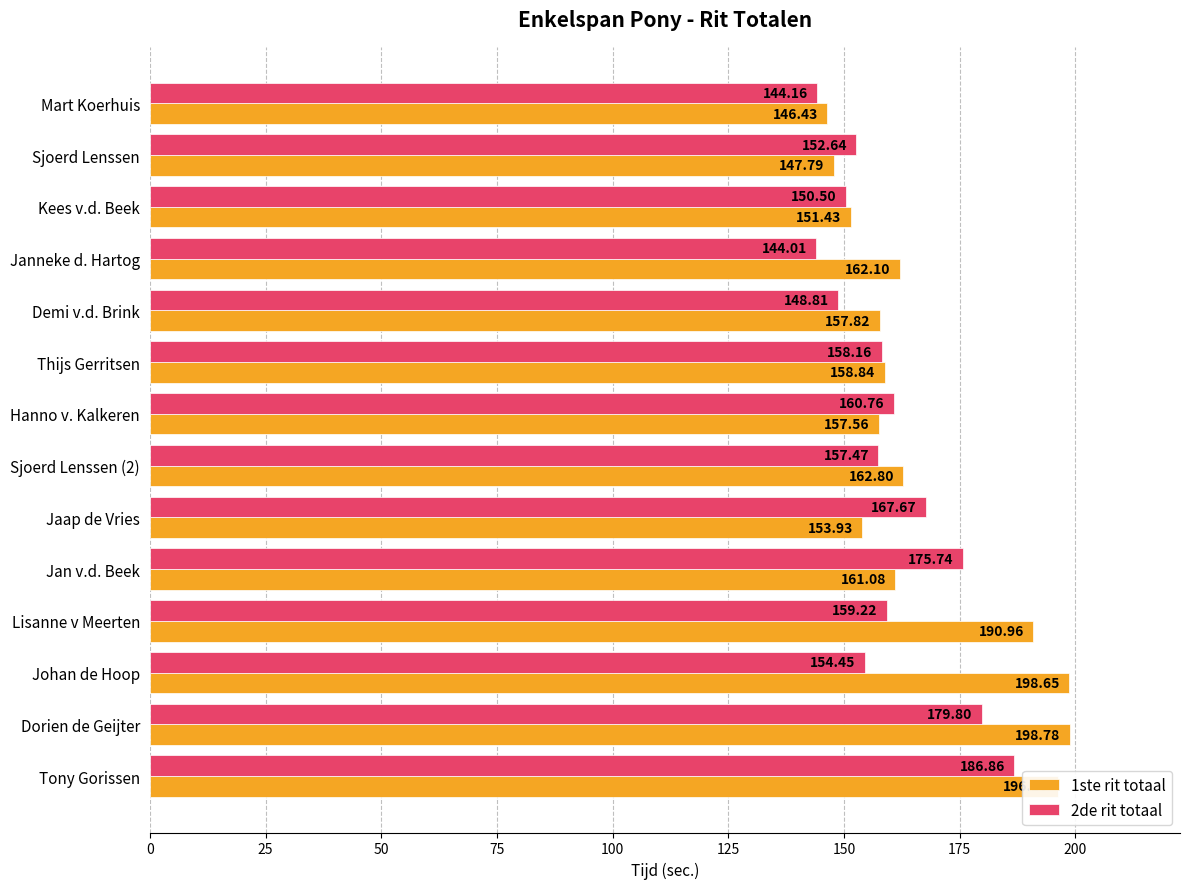

Rank the series by their average value, from lowest to highest.

2de rit totaal, 1ste rit totaal